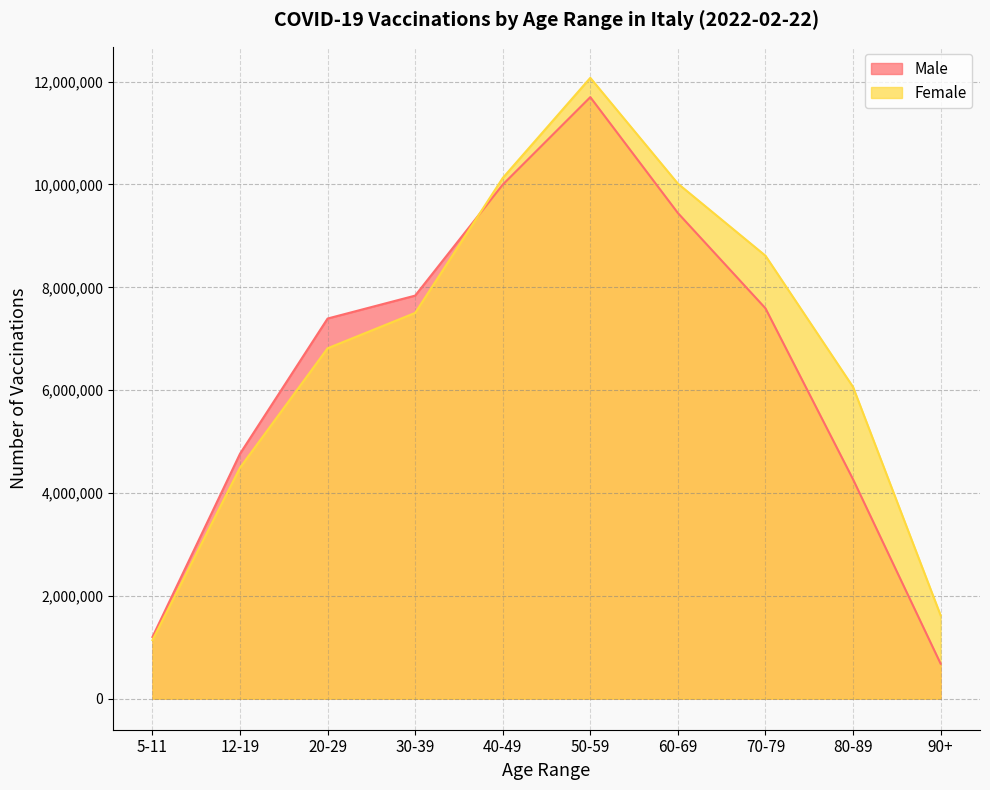

After their last crossing, which series has the higher values: Male or Female?

Female